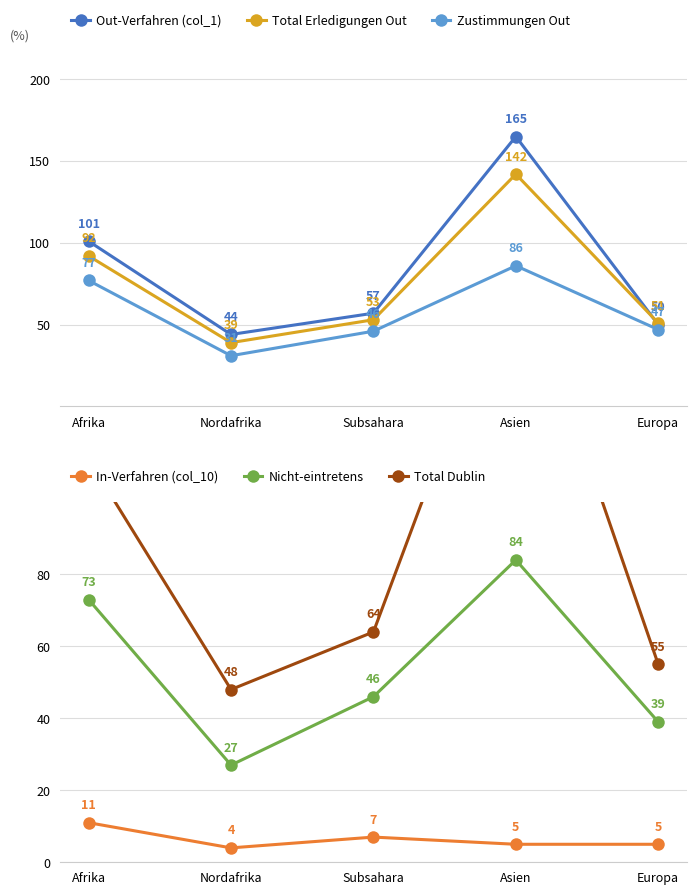

What is the total value across all series at Asien?

652